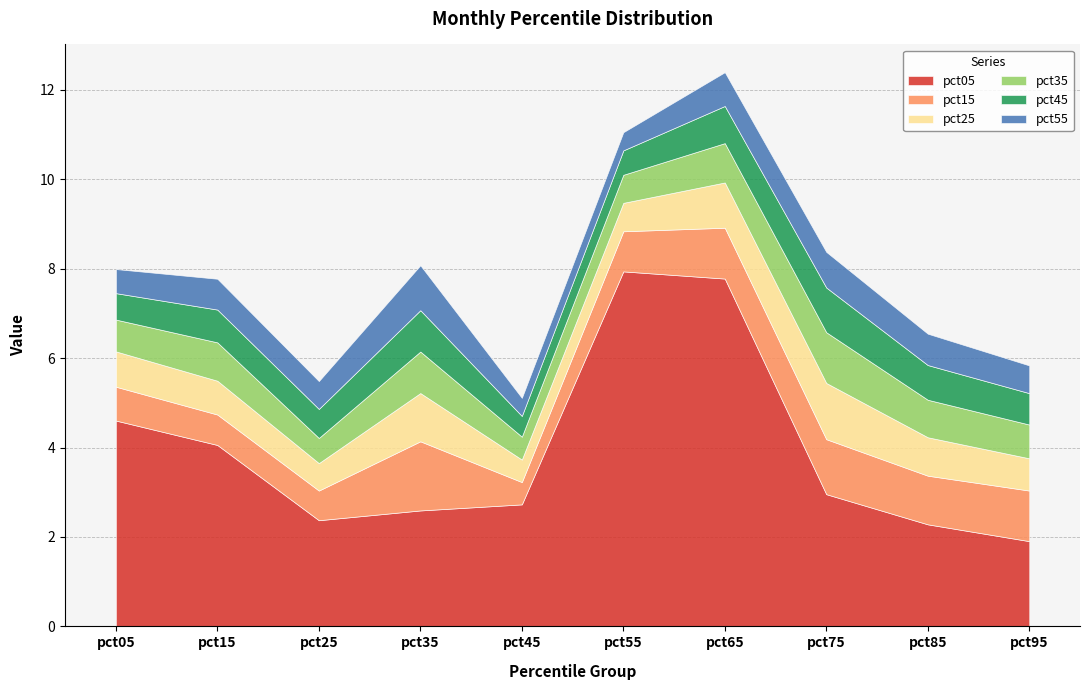

Reading right to left, transcribe all the data shown in this chart.

pct05: 1.9	2.3	3.0	7.8	7.9	2.7	2.6	2.4	4.1	4.6
pct15: 1.1	1.1	1.2	1.1	0.9	0.5	1.5	0.7	0.7	0.8
pct25: 0.7	0.9	1.3	1.0	0.6	0.5	1.1	0.6	0.8	0.8
pct35: 0.8	0.8	1.1	0.9	0.6	0.5	0.9	0.6	0.9	0.7
pct45: 0.7	0.8	1.0	0.8	0.5	0.5	0.9	0.6	0.7	0.6
pct55: 0.6	0.7	0.8	0.8	0.4	0.4	1.0	0.6	0.7	0.5